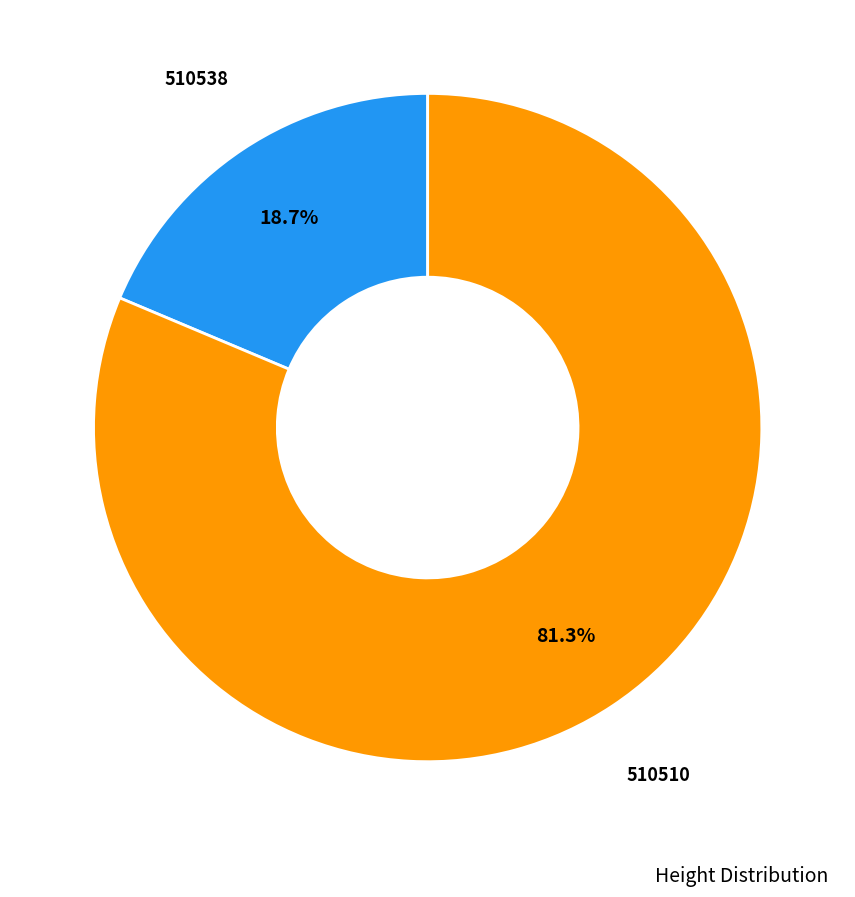

Which category has the smallest portion of the pie?

510538